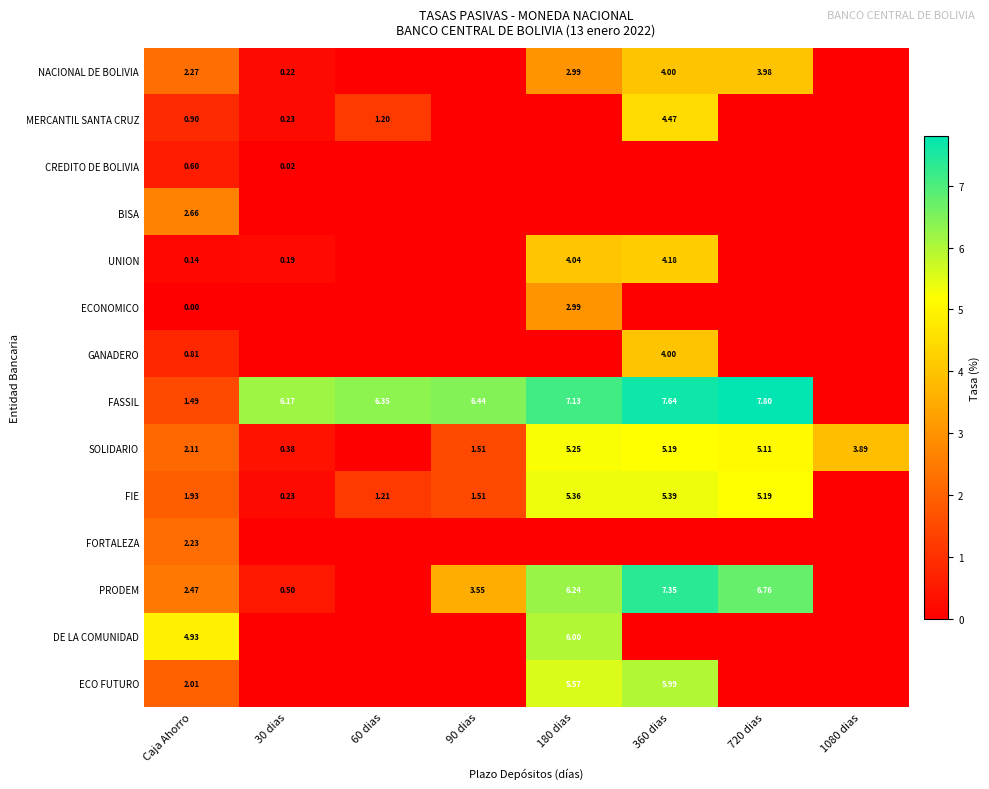

Between 30 dias and 90 dias, which is larger?

30 dias